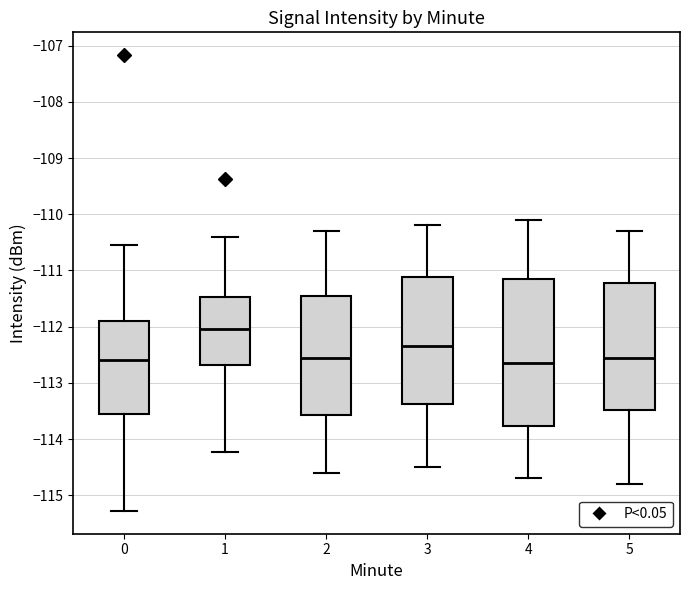

Which box is the tallest, from its lower edge to its upper edge?

4